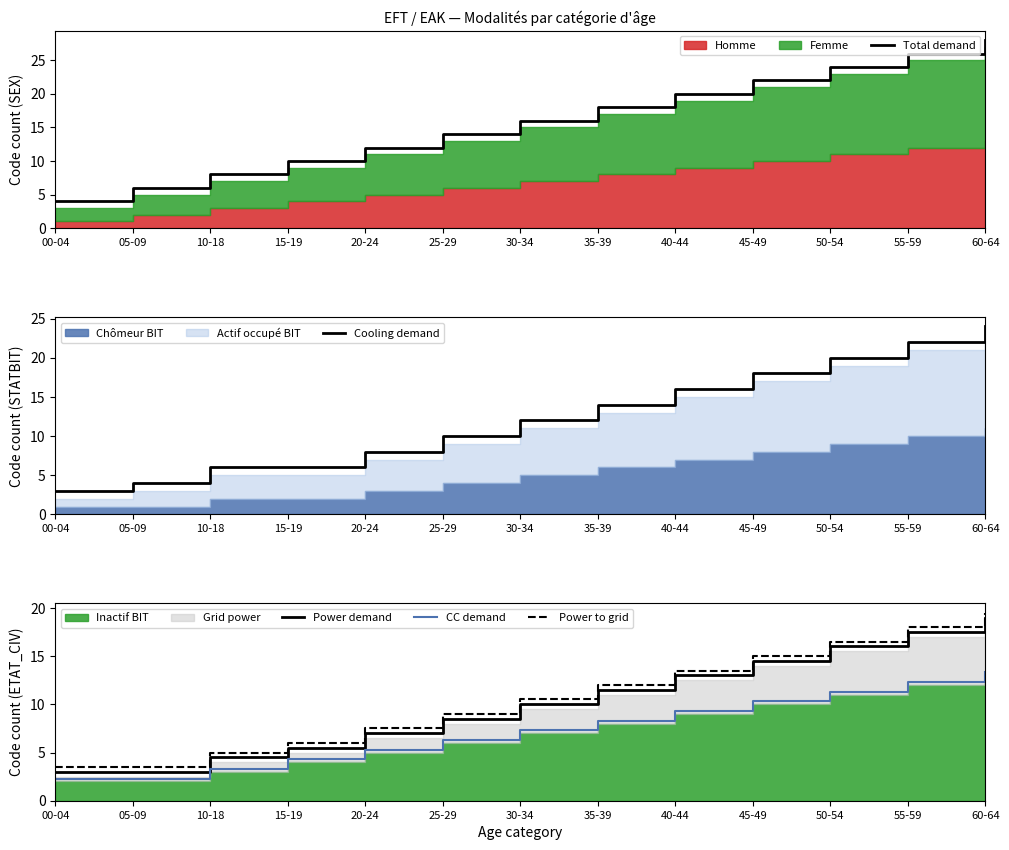

How many data points in CC demand are less than 7?

6